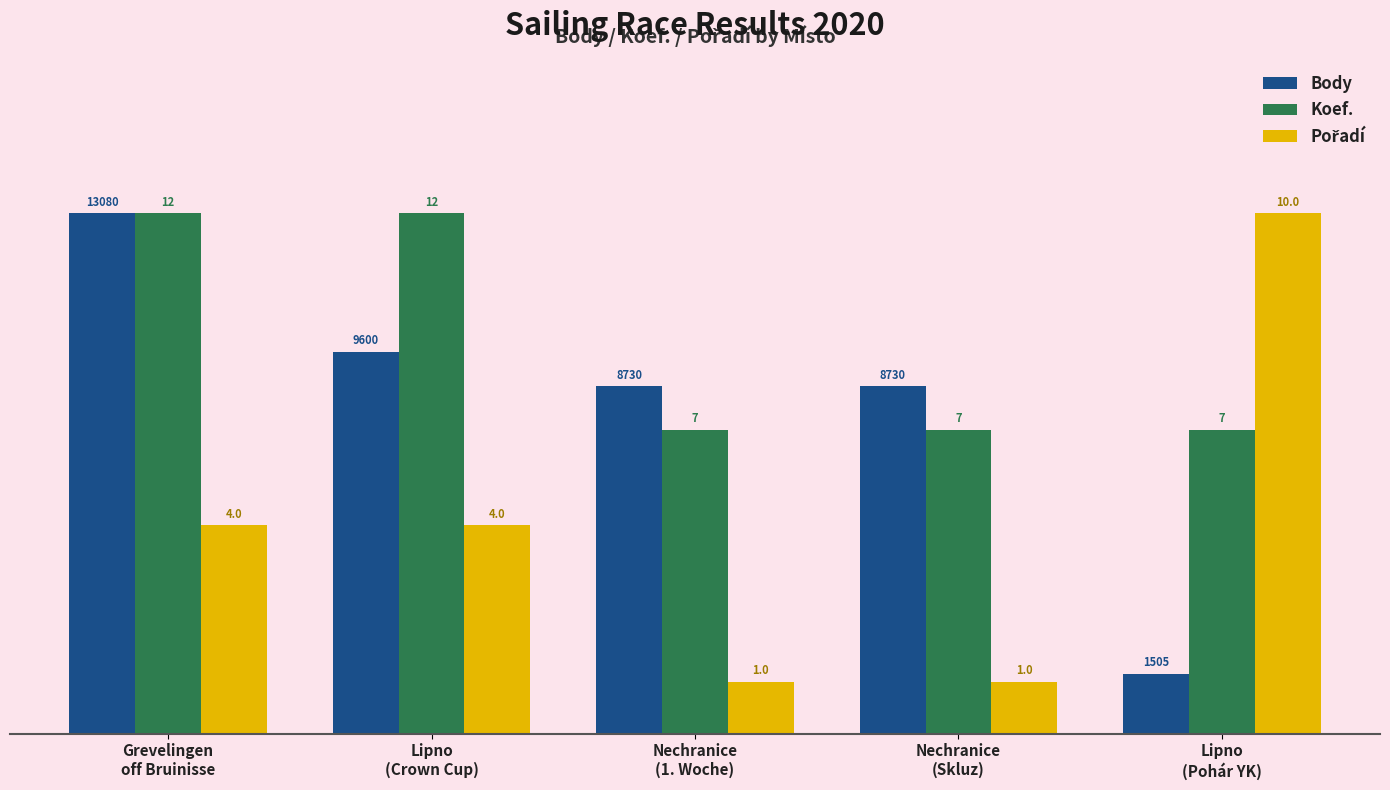

How many bars are there in total?

15